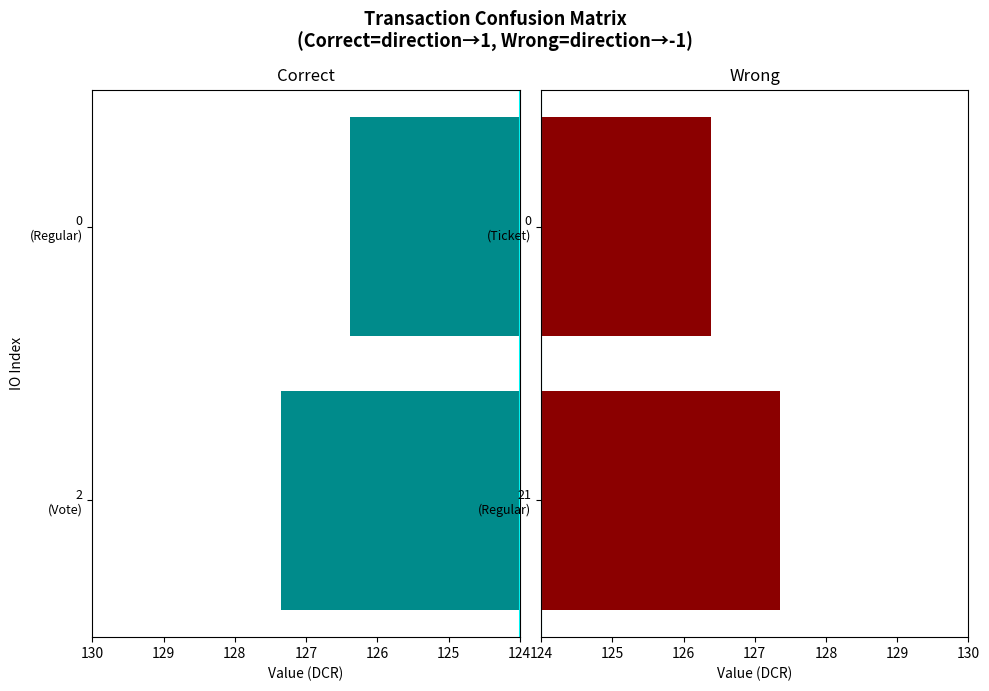

Count the number of categories in the chart.

2